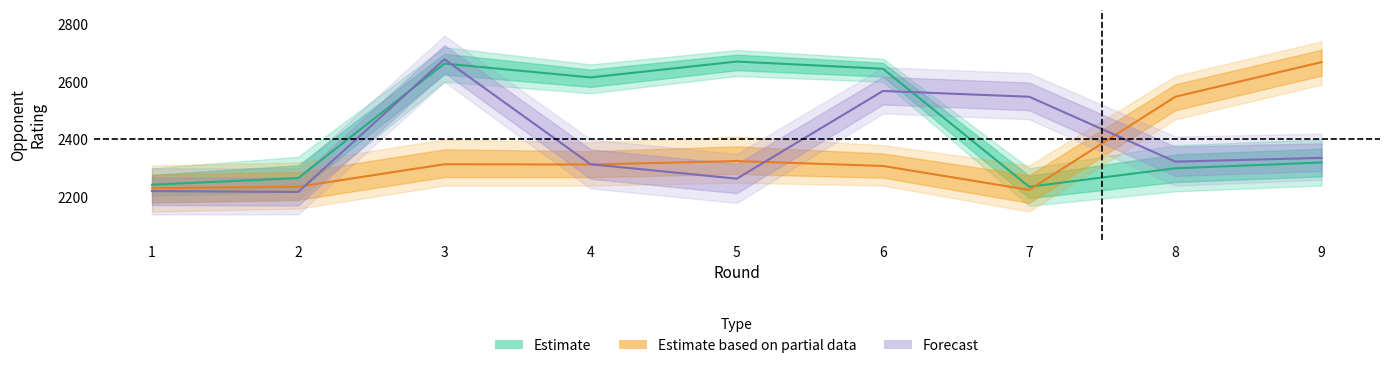

Which category has the highest value across all series?

3